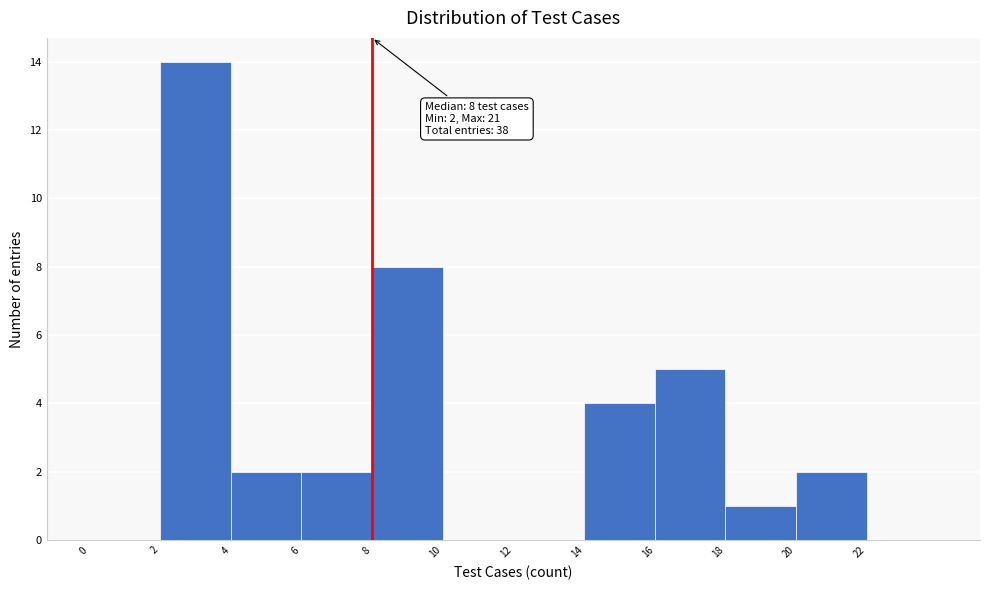

Over which range of the x-axis is the bar tallest?

2 to 4